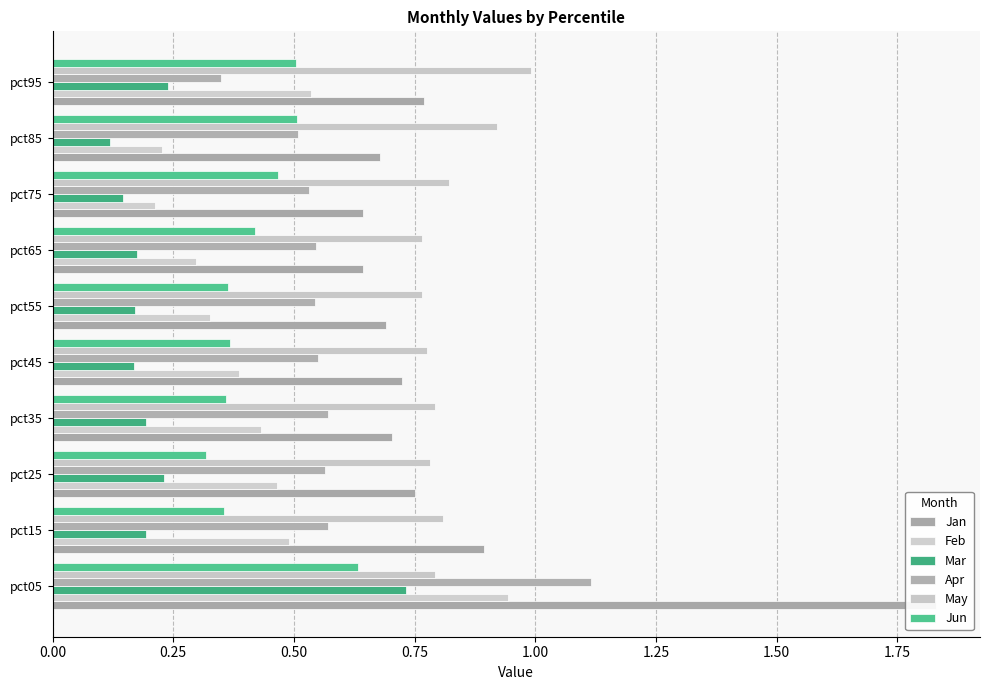

What is the difference between the second highest and second lowest values in the Jan series?

0.2